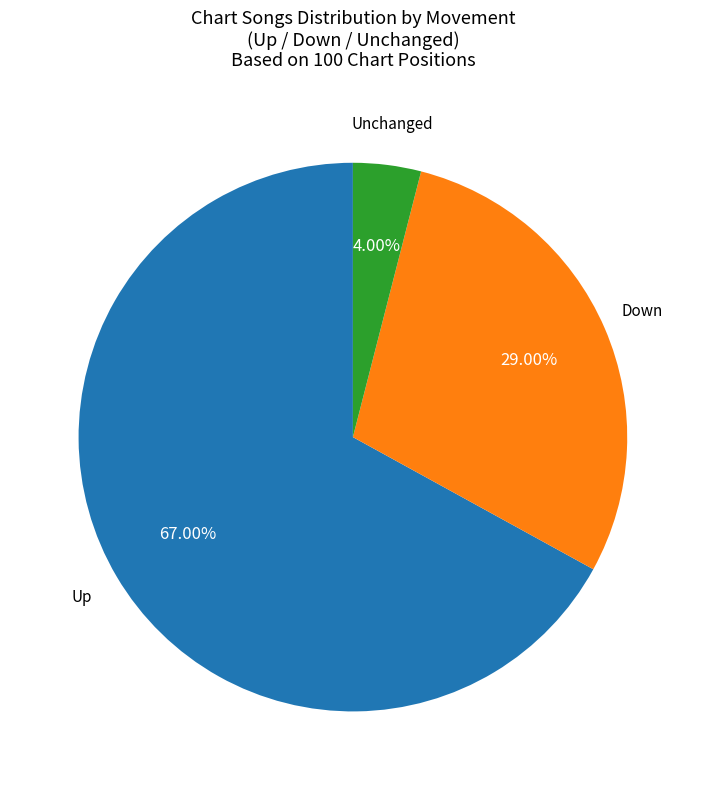

What is the smallest slice in the pie chart?

Unchanged